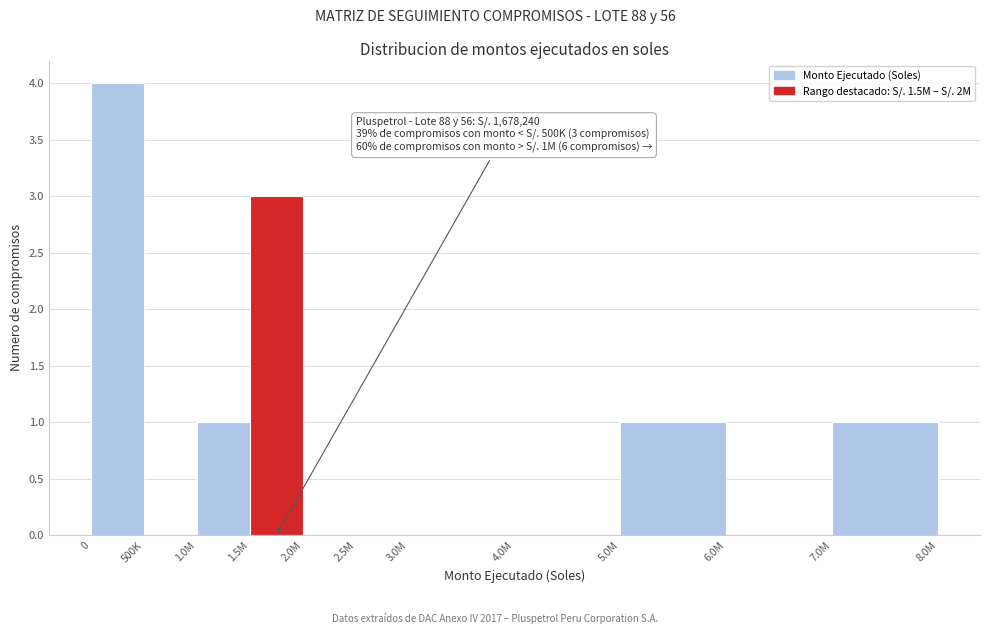

Reading right to left, list all the values displayed in this chart.

7.0M=1	6.0M=0	5.0M=1	4.0M=0	3.0M=0	2.5M=0	2.0M=0	1.5M=3	1.0M=1	500K=0	0=4